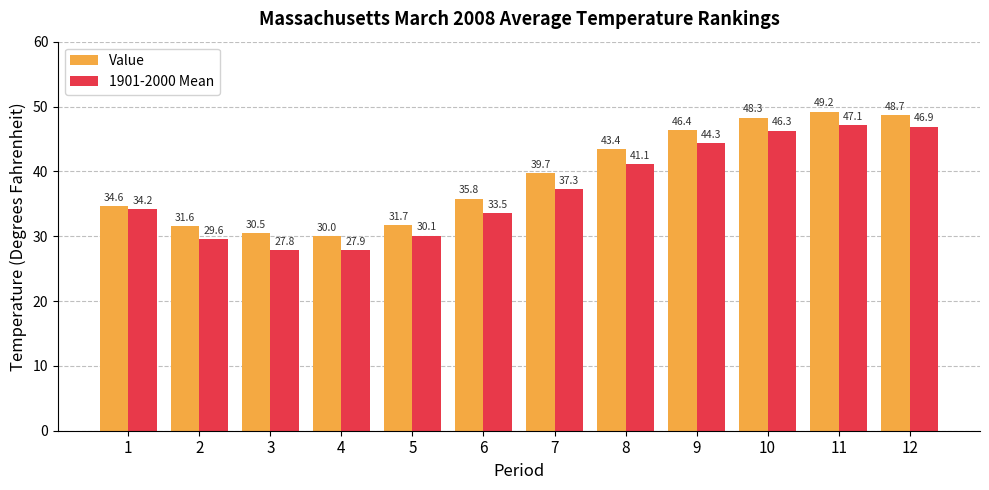

Between 4 and 8, which series saw the biggest shift?

Value